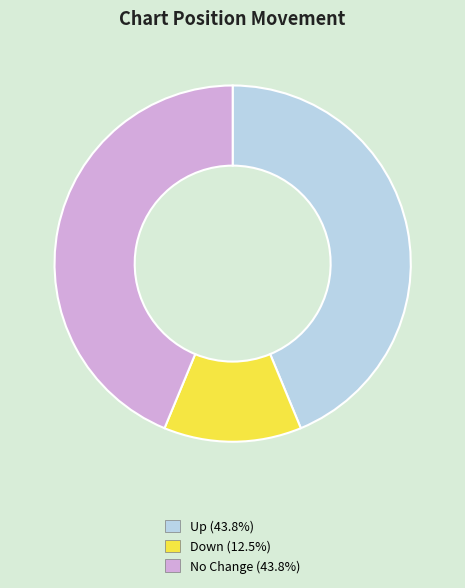

Count the number of slices in the pie.

3